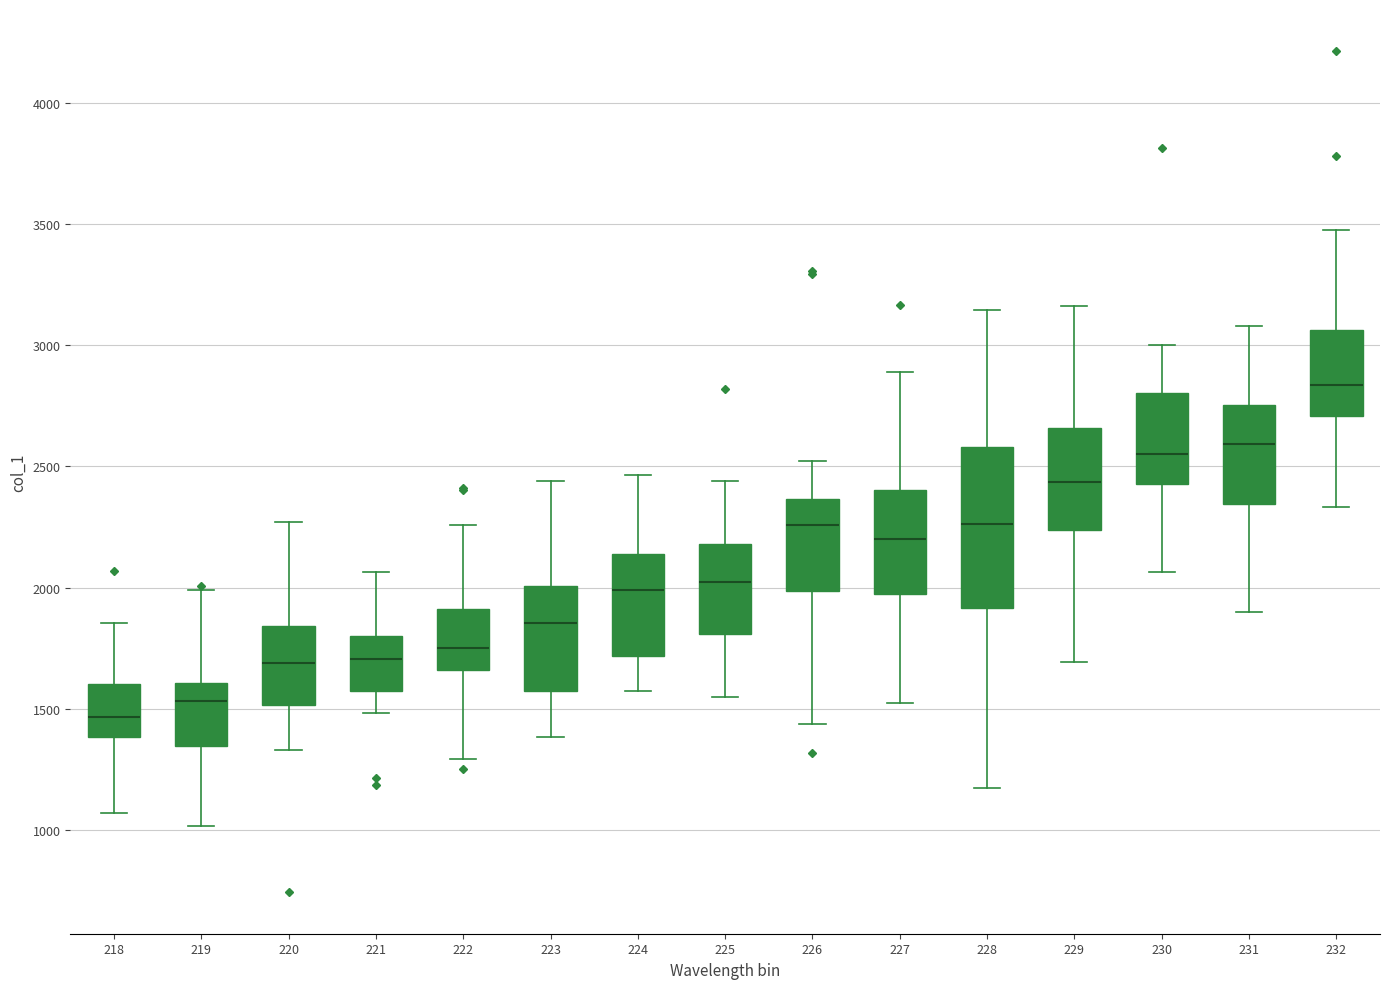

Which box is the tallest, from its lower edge to its upper edge?

228